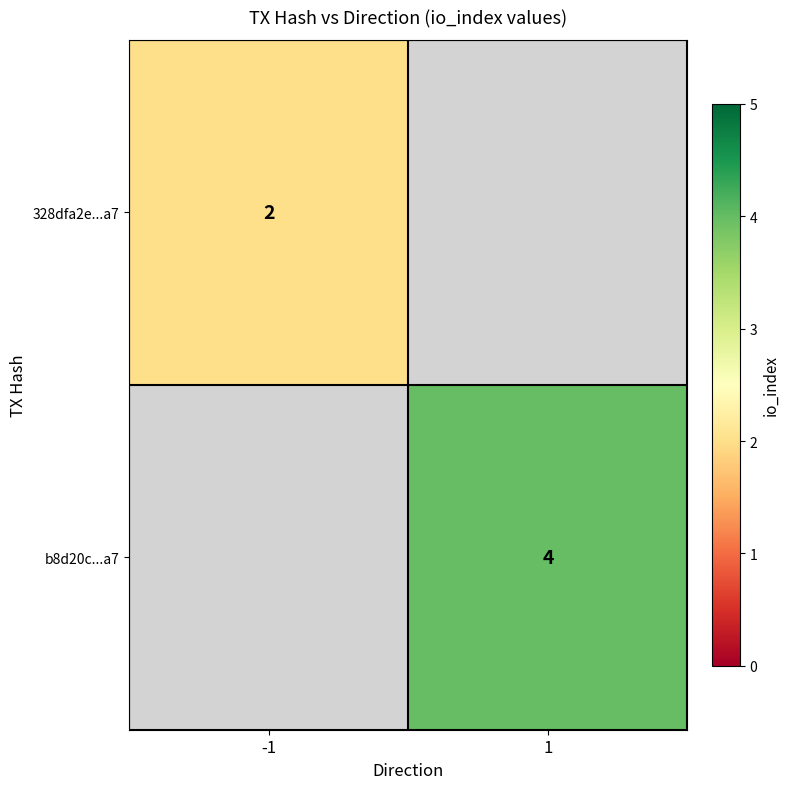

True or false: b8d20c...a7 has a value of 2.5 at 1.

False